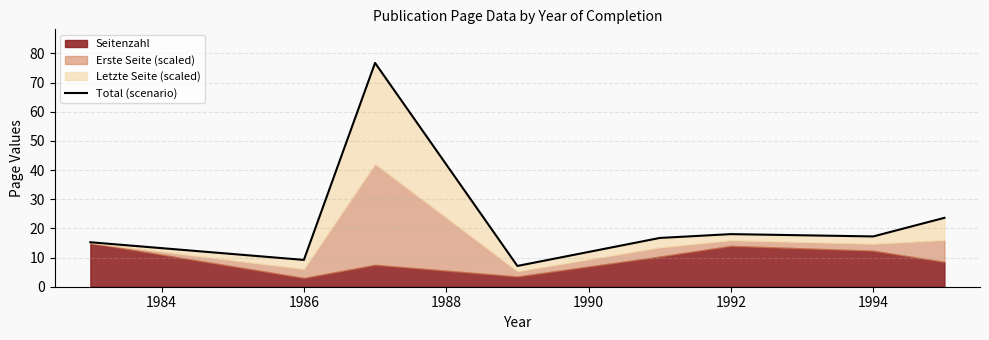

How many values exceed 17?

4